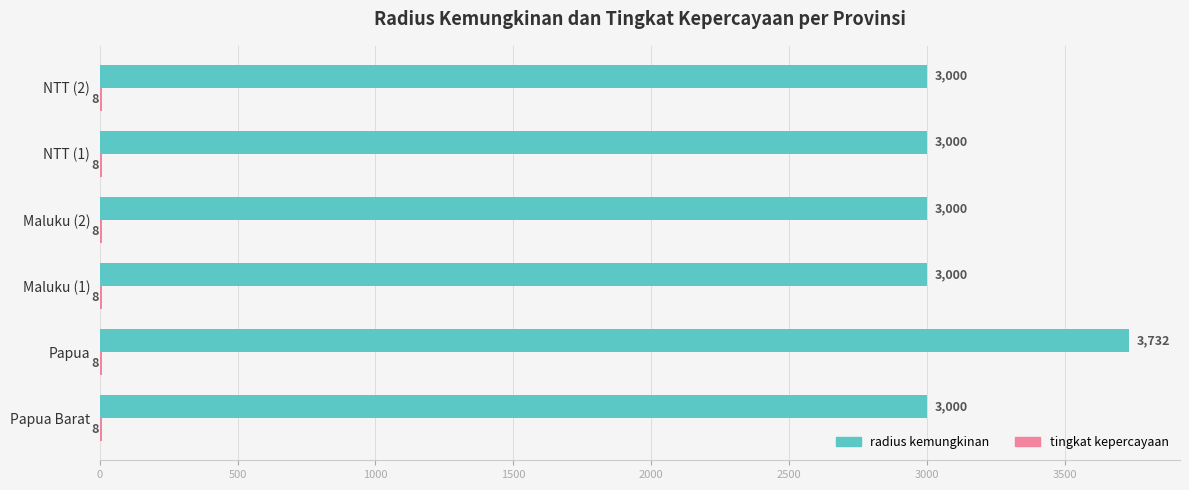

Is it true that radius kemungkinan equals 1713 at NTT (1)?

False